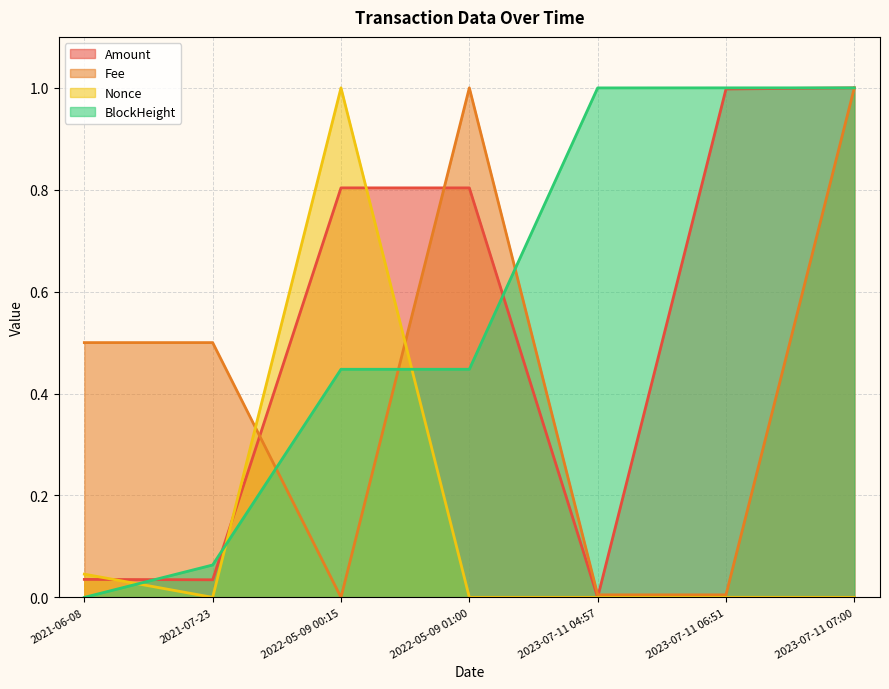

How many series are shown in this chart?

4